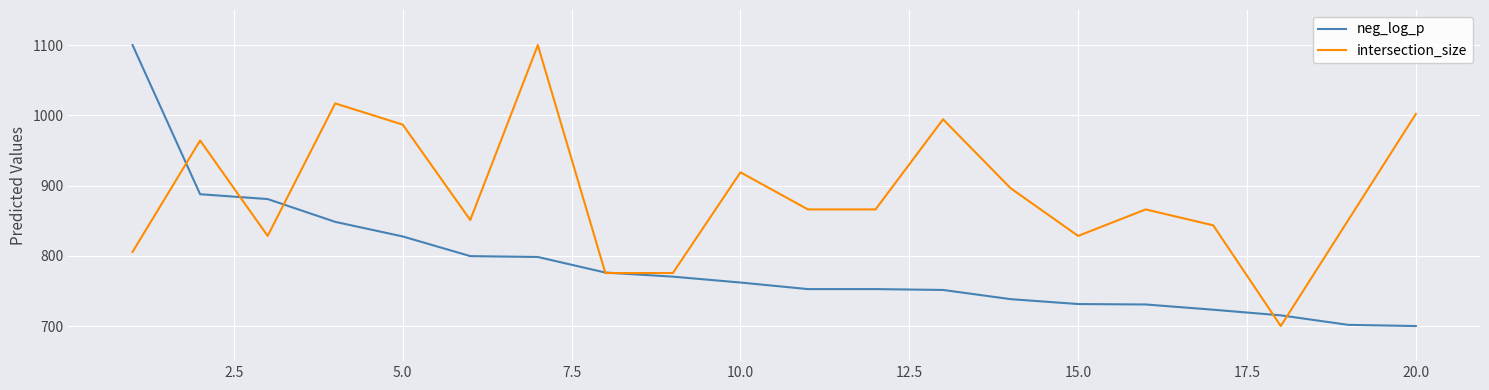

Which series has the largest total across all categories?

intersection_size